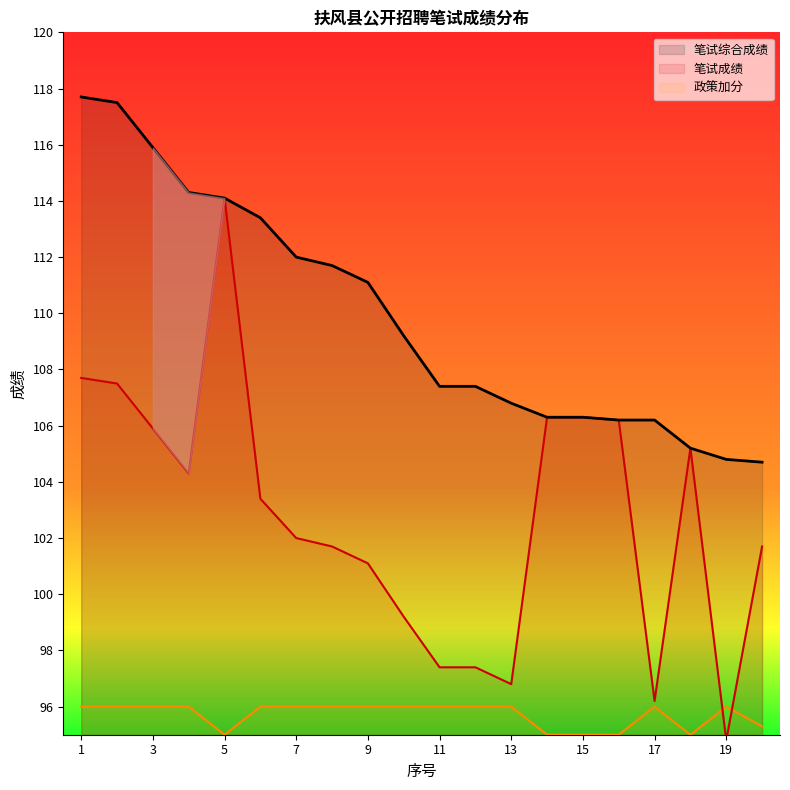

Reading right to left, list all the values displayed in this chart.

笔试成绩: 101.7	94.8	105.2	96.2	106.2	106.3	106.3	96.8	97.4	97.4	99.2	101.1	101.7	102.0	103.4	114.1	104.3	105.9	107.5	107.7
政策加分: 95.3	96.0	95.0	96.0	95.0	95.0	95.0	96.0	96.0	96.0	96.0	96.0	96.0	96.0	96.0	95.0	96.0	96.0	96.0	96.0
笔试综合成绩: 104.7	104.8	105.2	106.2	106.2	106.3	106.3	106.8	107.4	107.4	109.2	111.1	111.7	112.0	113.4	114.1	114.3	115.9	117.5	117.7